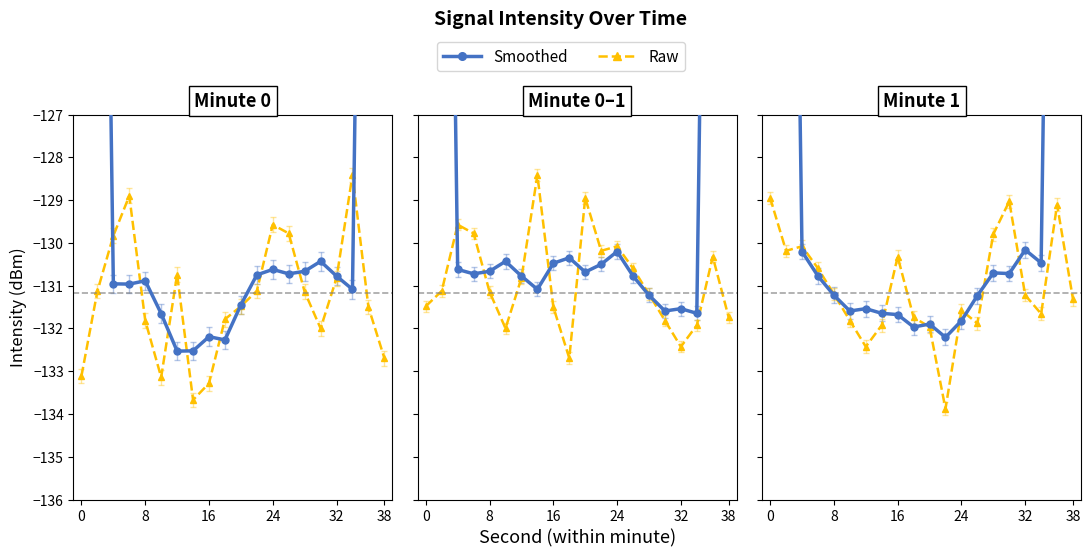

Reading left to right, extract all data points from this chart.

Smoothed: -77.8	-104.0	-130.2	-130.8	-131.2	-131.6	-131.5	-131.6	-131.7	-132.0	-131.9	-132.2	-131.8	-131.2	-130.7	-130.7	-130.2	-130.5	-104.7	-78.4
Raw: -129.0	-130.2	-130.1	-130.6	-131.2	-131.8	-132.4	-131.9	-130.3	-131.7	-132.0	-133.9	-131.6	-131.9	-129.8	-129.0	-131.2	-131.7	-129.1	-131.3